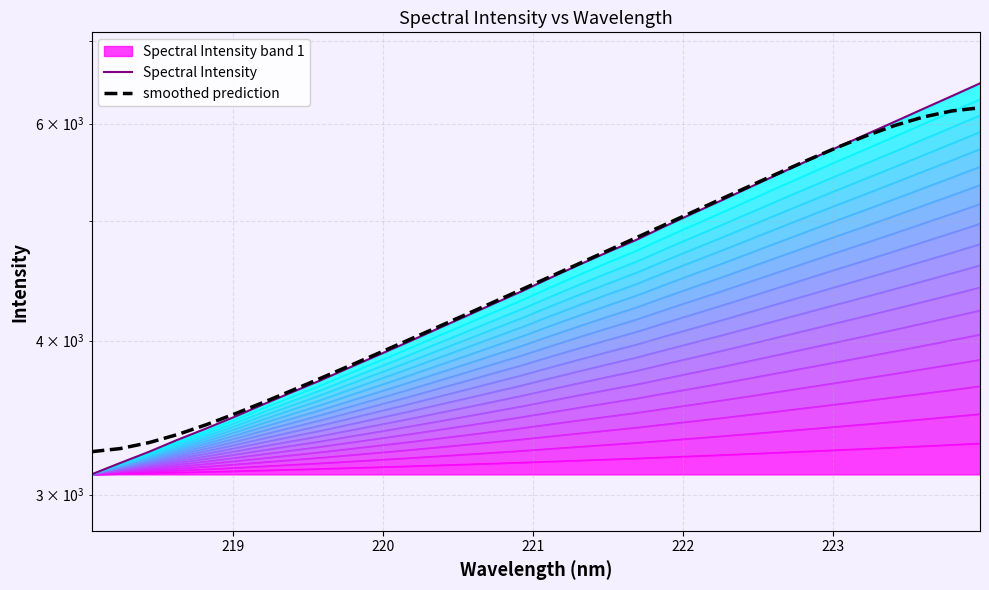

Reading right to left, transcribe all the data shown in this chart.

Spectral Intensity: 6470.2	6315.7	6166.7	6019.8	5877.5	5739.9	5602.4	5467.1	5333.4	5202.8	5077.7	4954.3	4829.6	4720.2	4609.6	4498.8	4387.1	4284.2	4182.5	4084.2	3987.1	3894.6	3804.9	3716.0	3634.0	3552.8	3471.0	3395.2	3324.2	3250.2	3183.1	3116.1
smoothed prediction: 6181.5	6144.3	6074.1	5977.9	5863.5	5738.4	5608.2	5476.6	5346.0	5217.5	5091.7	4969.0	4849.4	4733.0	4619.7	4509.4	4401.9	4297.3	4195.6	4096.7	4000.7	3907.6	3817.5	3730.3	3646.2	3565.6	3489.5	3419.2	3357.2	3306.4	3270.1	3251.0